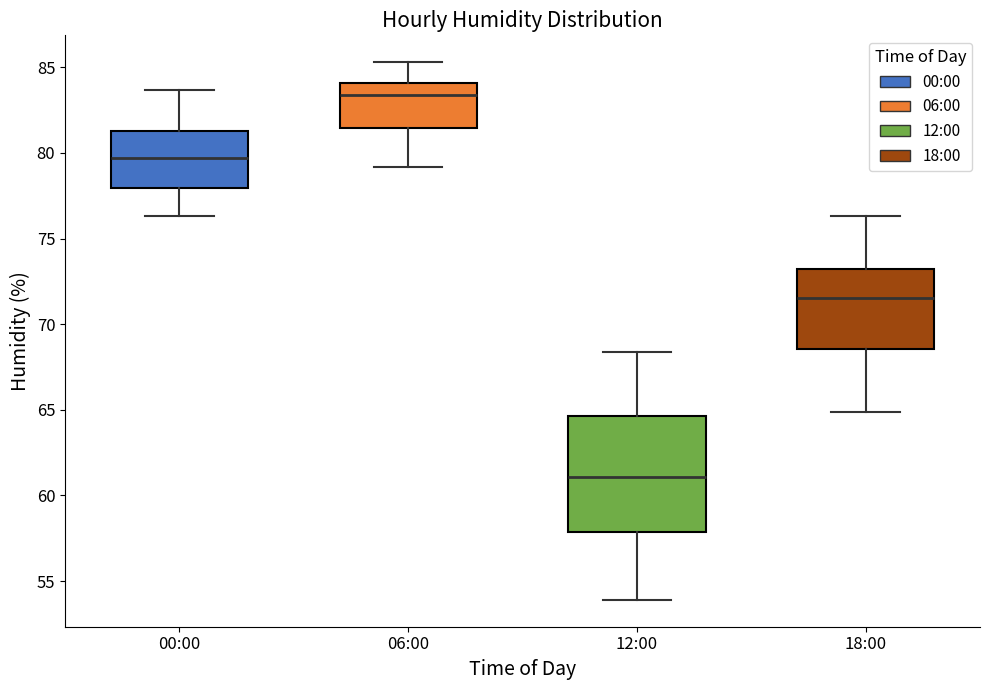

Where is the upper edge of the box for 00:00 on the y-axis? The values are not printed on the chart, so give them approximately, as read against the axis.

81.5